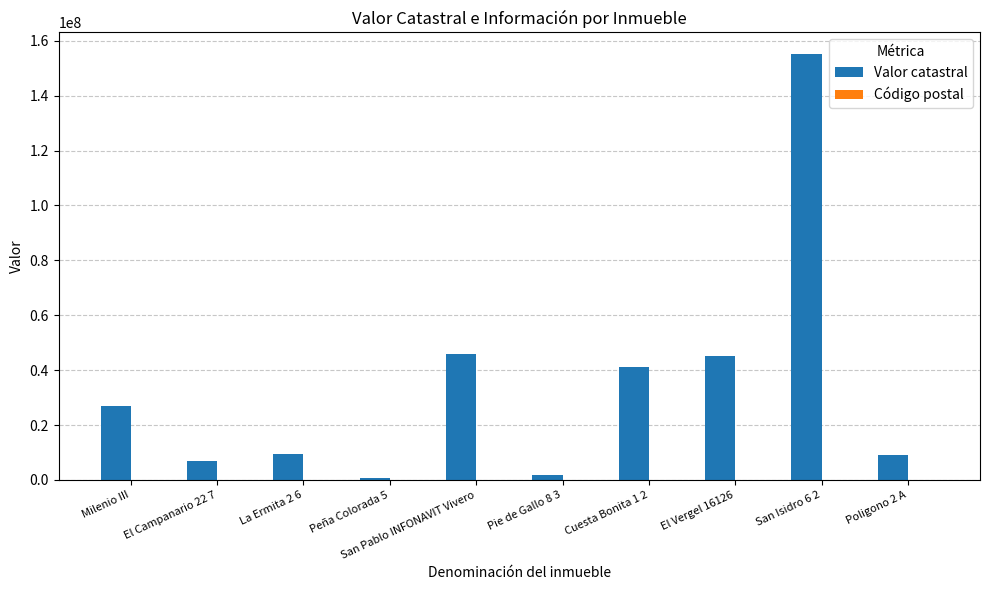

What is the spread (max minus min) of values at El Campanario 22 7?

6846344